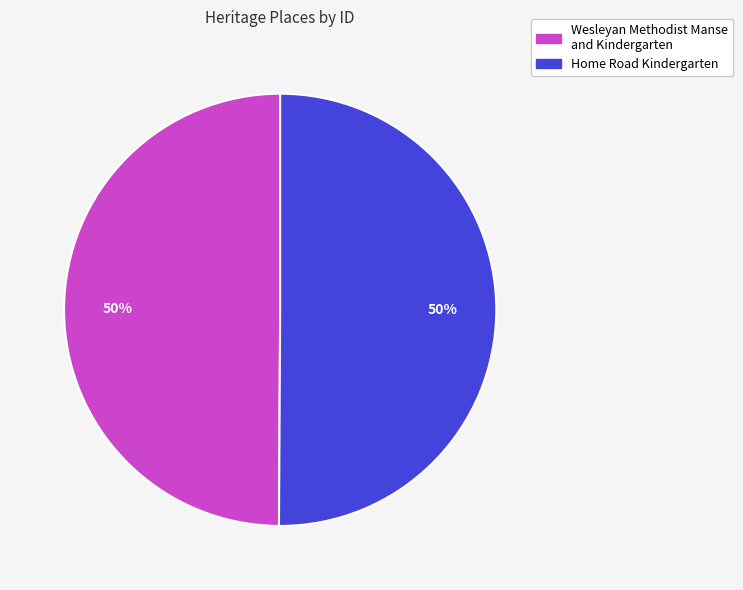

Approximately how many times larger is the value at Wesleyan Methodist Manse and Kindergarten compared to Home Road Kindergarten?

1.0